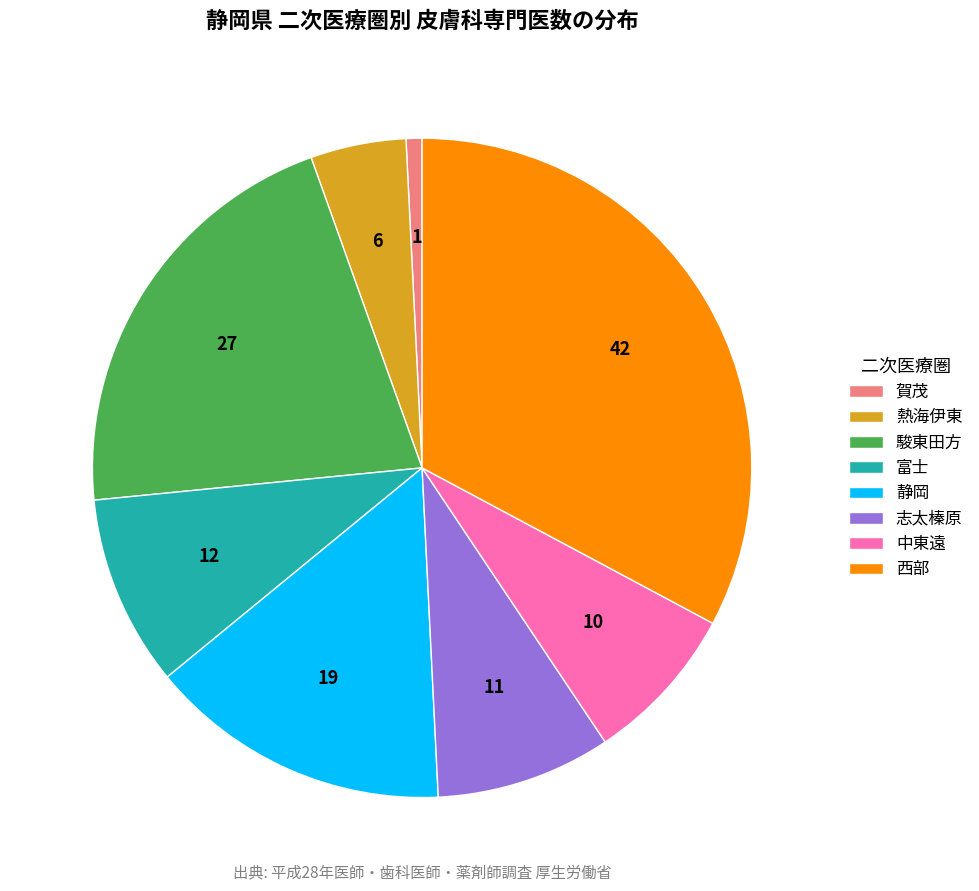

Do 志太榛原 and 西部 together represent more than half of the pie?

No